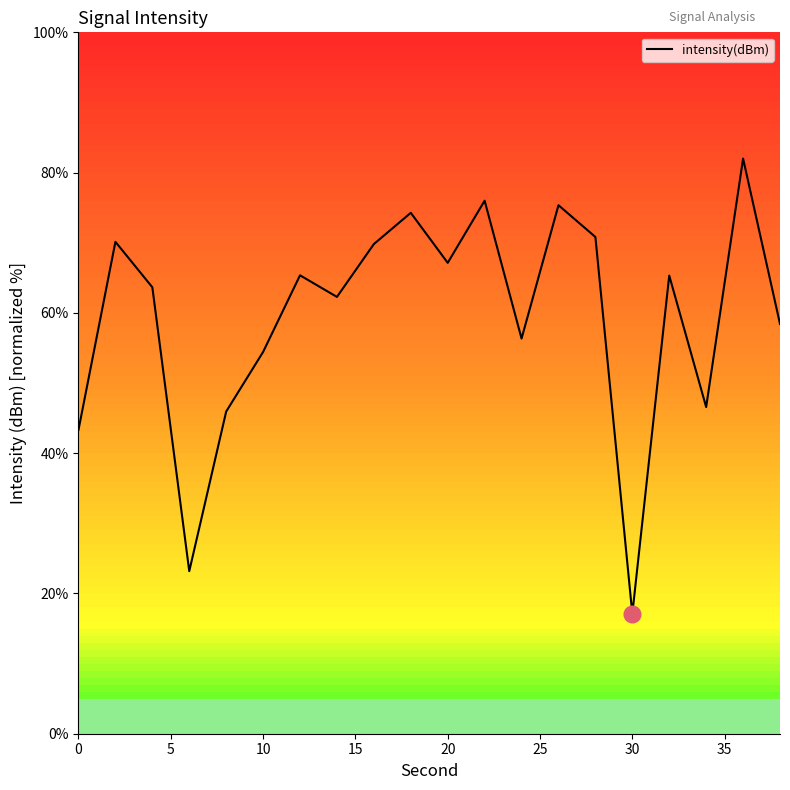

What is the difference between the maximum and minimum values?

64.9